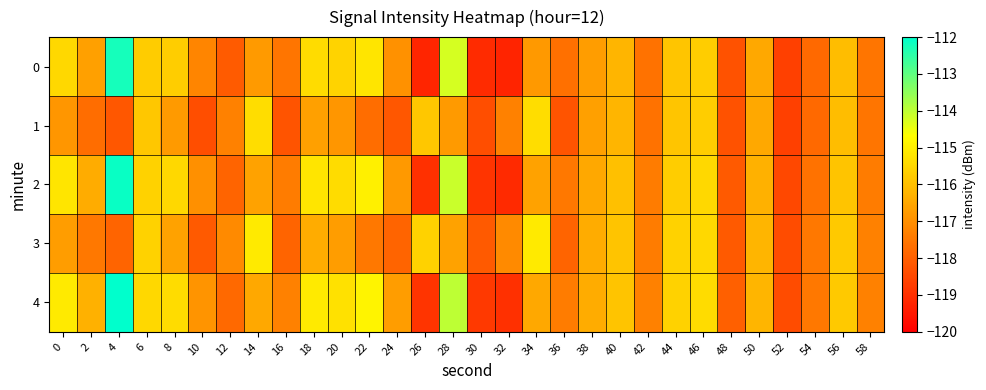

Reading left to right, transcribe all the data shown in this chart.

0: 0=-115.5	2=-116.7	4=-112.2	6=-115.7	8=-115.7	10=-117.2	12=-118.1	14=-116.8	16=-117.6	18=-115.4	20=-115.6	22=-115.2	24=-117.0	26=-119.2	28=-114.2	30=-119.1	32=-119.2	34=-116.8	36=-117.6	38=-116.7	40=-116.2	42=-117.6	44=-115.9	46=-115.7	48=-118.3	50=-116.5	52=-118.6	54=-117.8	56=-116.0	58=-117.5
1: 0=-116.8	2=-117.7	4=-118.2	6=-115.8	8=-116.8	10=-118.4	12=-117.3	14=-115.4	16=-118.2	18=-116.6	20=-116.8	22=-117.7	24=-118.2	26=-115.8	28=-116.8	30=-118.4	32=-117.3	34=-115.4	36=-118.2	38=-116.6	40=-116.2	42=-117.6	44=-115.9	46=-115.7	48=-118.3	50=-116.5	52=-118.6	54=-117.8	56=-116.0	58=-117.5
2: 0=-115.2	2=-116.4	4=-112.1	6=-115.6	8=-115.5	10=-117.0	12=-117.9	14=-116.6	16=-117.4	18=-115.2	20=-115.4	22=-115.0	24=-116.8	26=-119.0	28=-114.1	30=-118.9	32=-119.1	34=-116.6	36=-117.5	38=-116.5	40=-116.0	42=-117.4	44=-115.7	46=-115.5	48=-118.1	50=-116.3	52=-118.5	54=-117.6	56=-115.9	58=-117.4
3: 0=-116.7	2=-117.5	4=-117.9	6=-115.6	8=-116.6	10=-118.1	12=-117.1	14=-115.1	16=-117.9	18=-116.4	20=-116.7	22=-117.5	24=-117.9	26=-115.6	28=-116.6	30=-118.1	32=-117.1	34=-115.1	36=-117.9	38=-116.4	40=-115.9	42=-117.4	44=-115.6	46=-115.5	48=-118.1	50=-116.2	52=-118.4	54=-117.5	56=-115.8	58=-117.3
4: 0=-115.1	2=-116.3	4=-112.0	6=-115.5	8=-115.4	10=-116.9	12=-117.8	14=-116.5	16=-117.3	18=-115.1	20=-115.3	22=-114.9	24=-116.7	26=-118.9	28=-114.0	30=-118.8	32=-119.0	34=-116.5	36=-117.4	38=-116.4	40=-115.9	42=-117.3	44=-115.6	46=-115.4	48=-118.0	50=-116.2	52=-118.4	54=-117.5	56=-115.8	58=-117.3